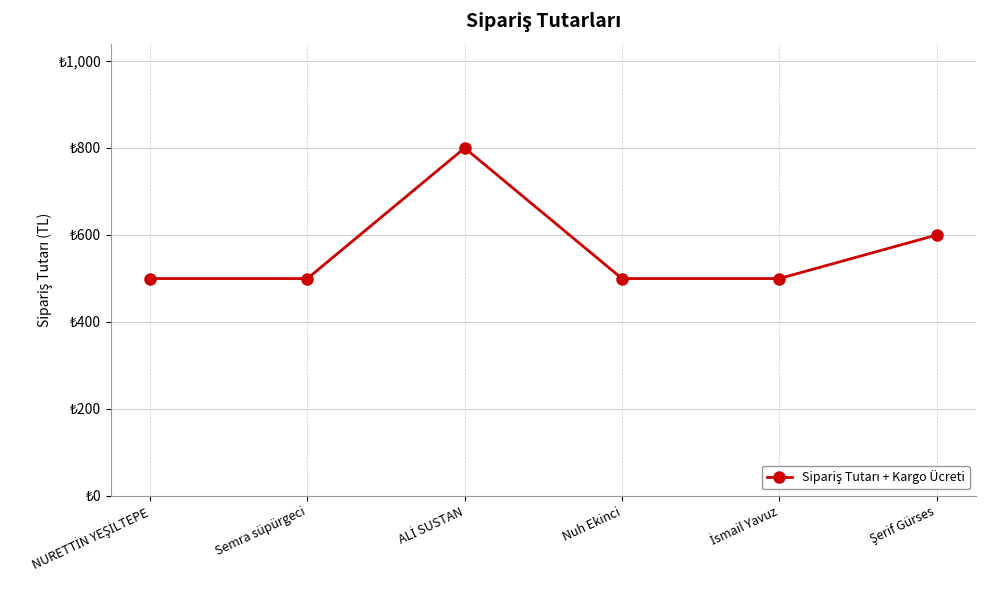

Is this an area chart (filled region under the line)?

No